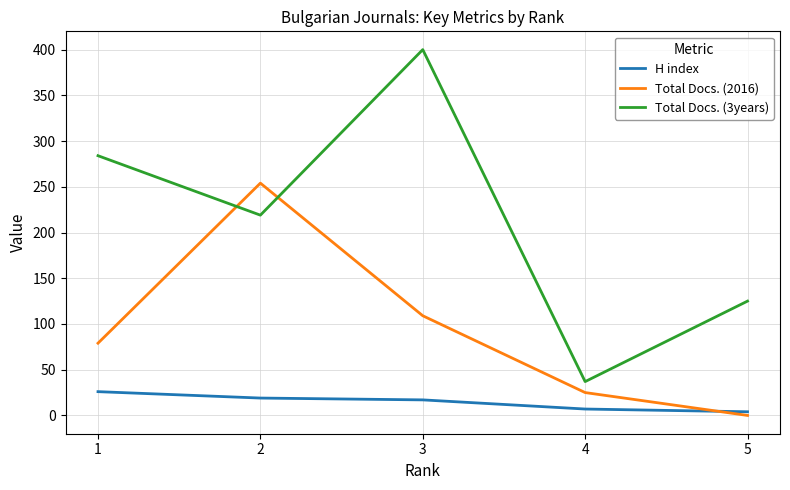

True or false: H index and Total Docs. (3years) intersect in this chart.

False